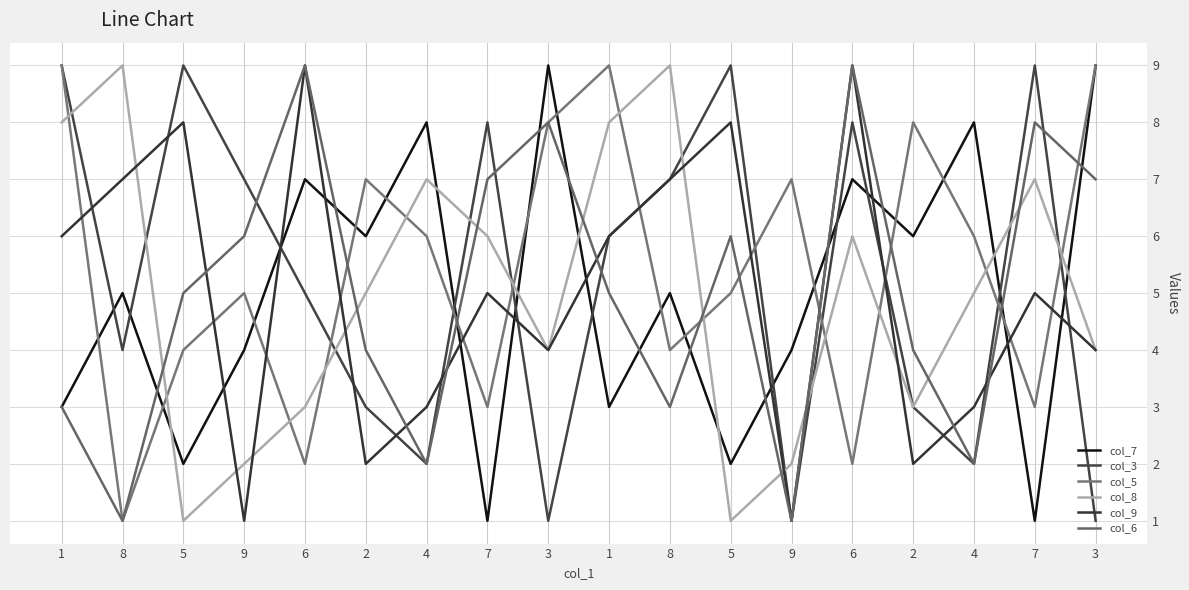

List the labels in order of col_6 value, largest first.

6, 6, 3, 7, 7, 3, 9, 5, 5, 1, 2, 2, 1, 8, 4, 4, 8, 9